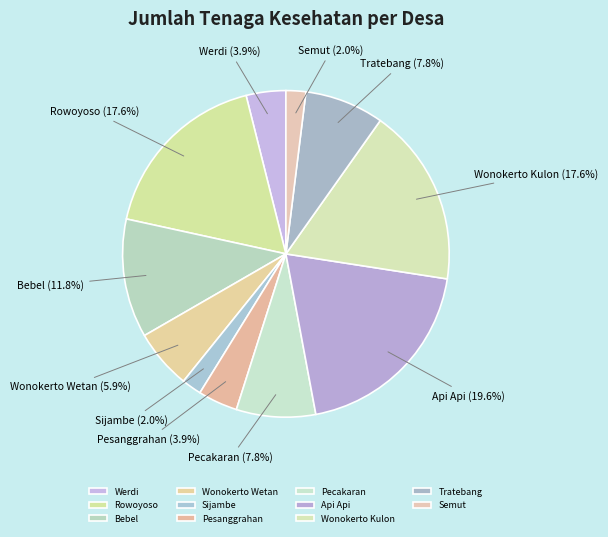

Is there a majority slice in this chart?

No